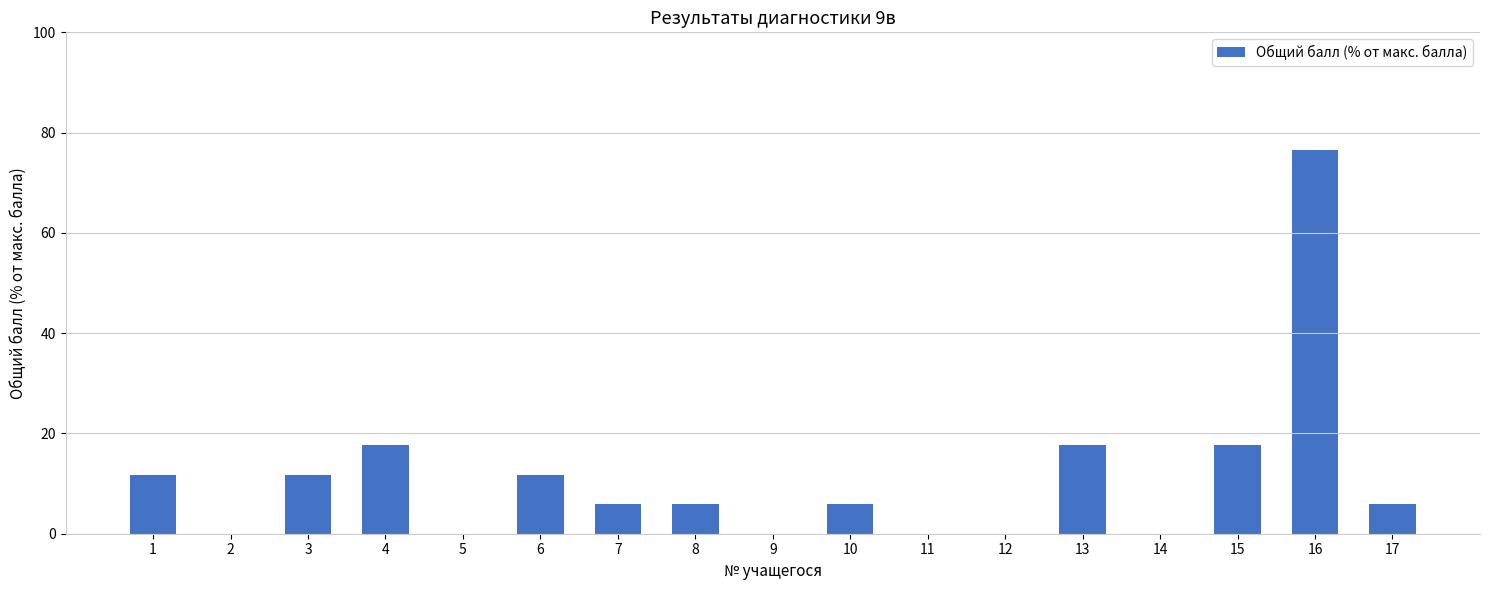

Between 10 and 3, which is larger?

3